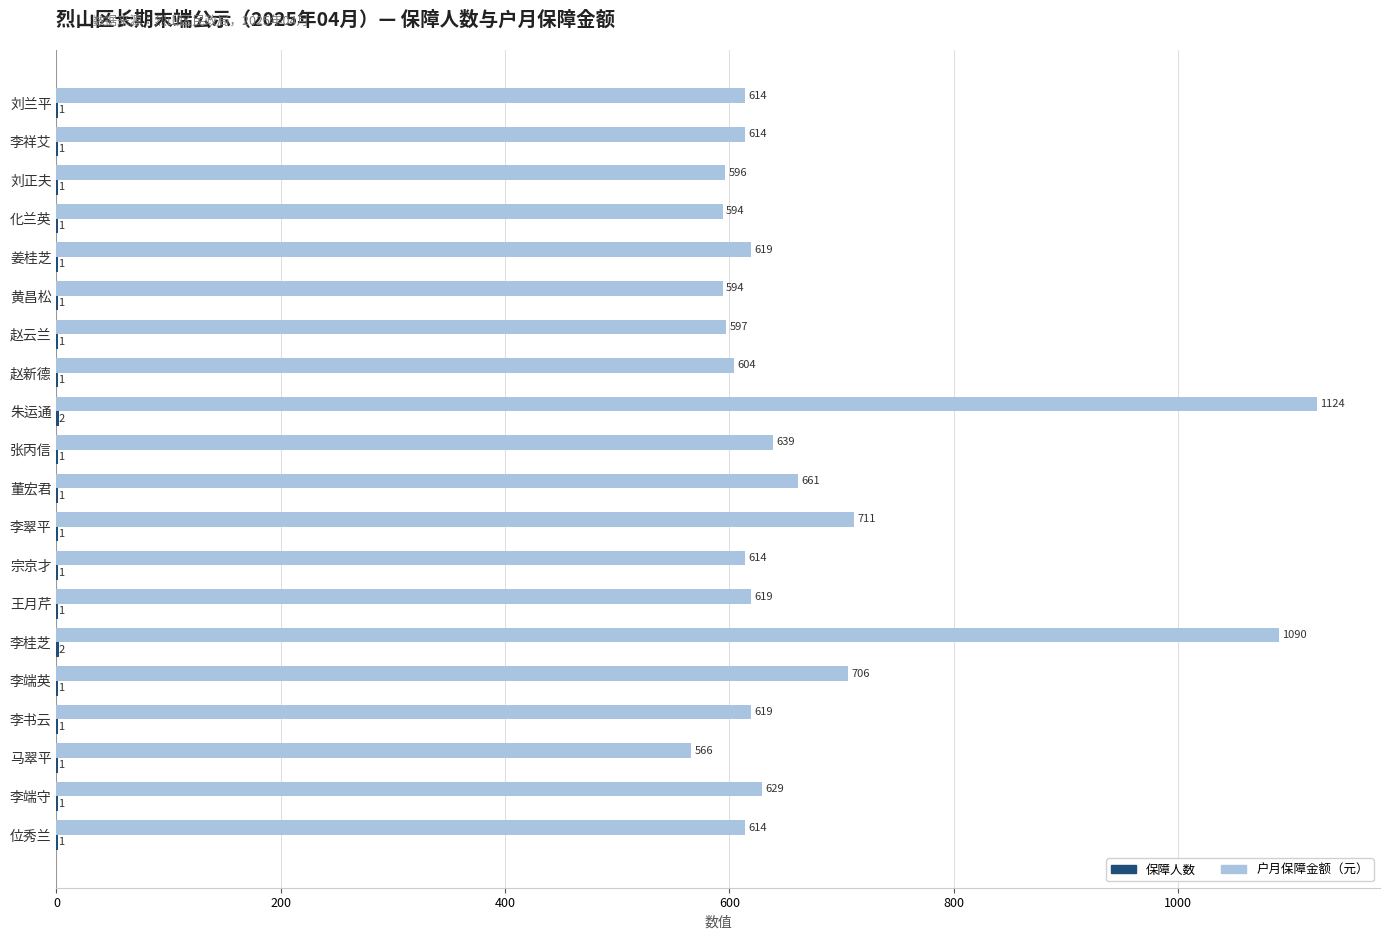

At which category is the sum across all series the highest?

朱运通